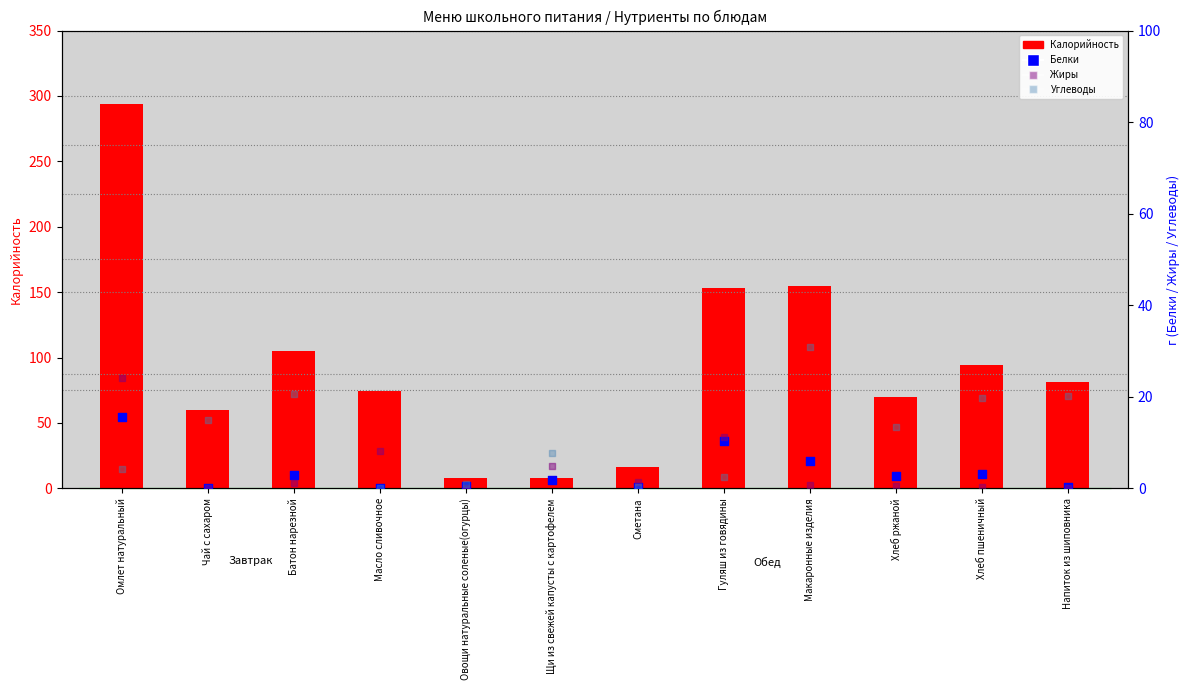

Which series has the largest Y range (max minus min)?

Калорийность